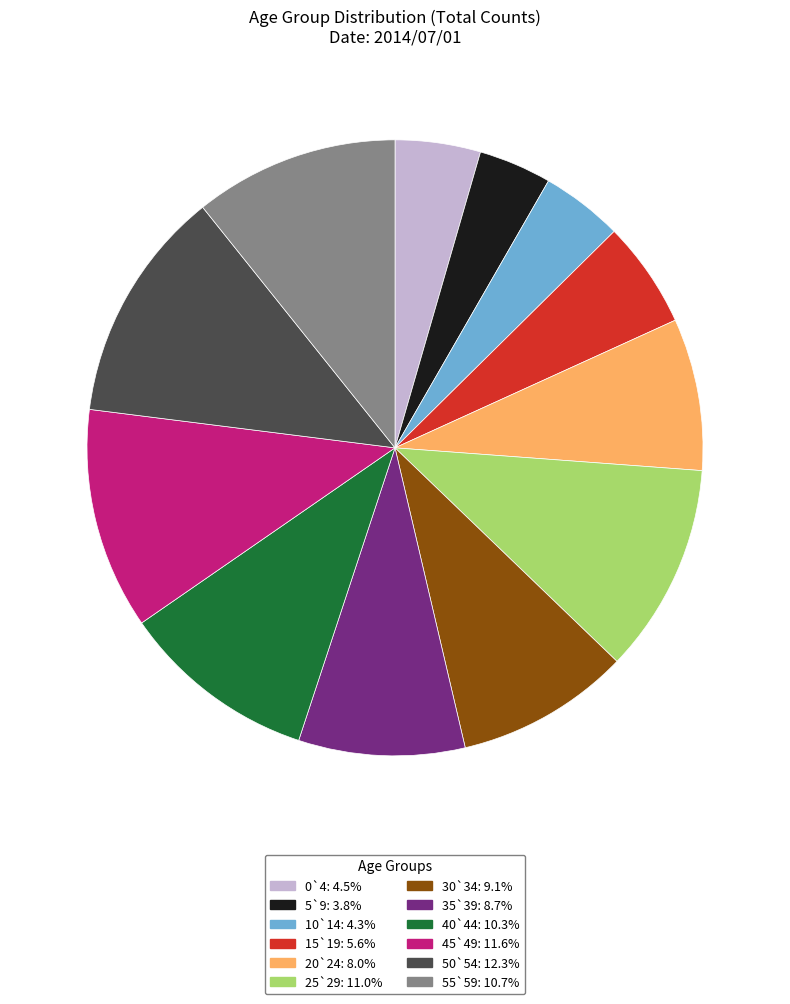

Is it true that 30`34 is 16% of the pie?

False